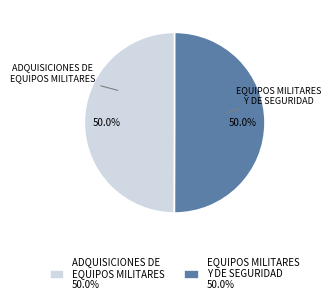

Is the sum of EQUIPOS MILITARES Y DE SEGURIDAD 50.0% and ADQUISICIONES DE EQUIPOS MILITARES 50.0% greater than half?

Yes